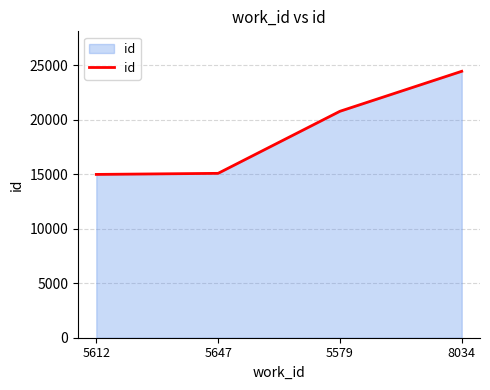

What is the change in value from 5647 to 5579?

+5698